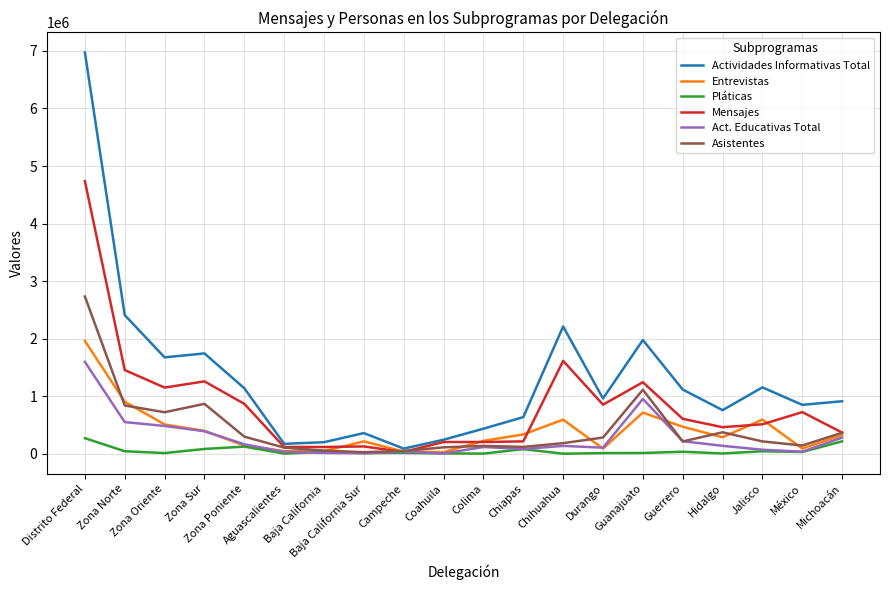

What position from the right is Durango?

7